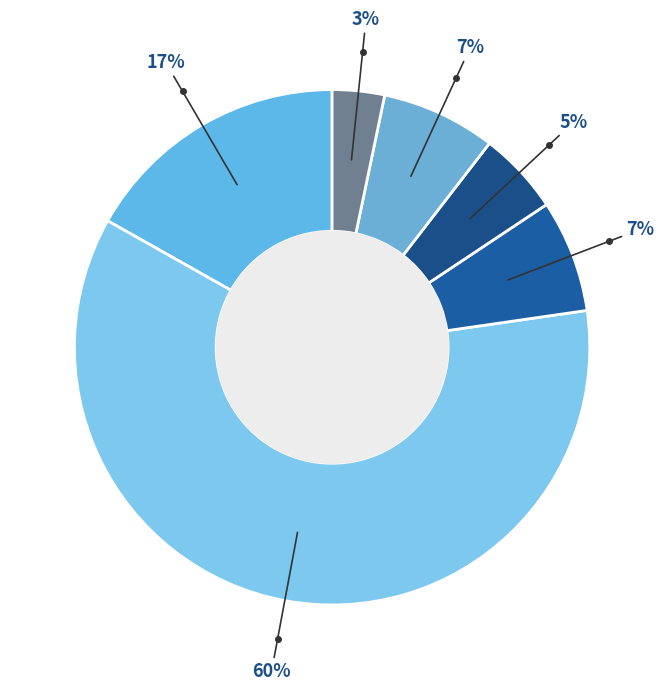

Which slice is the largest?

Draw the Line